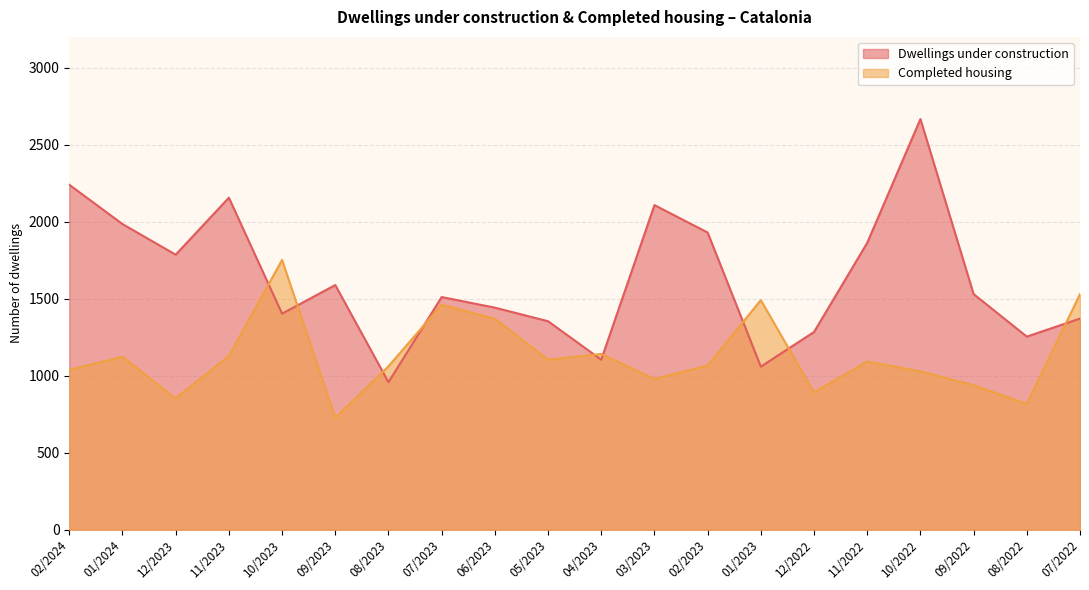

The value of Dwellings under construction at 10/2022 is 1630. True or false?

False